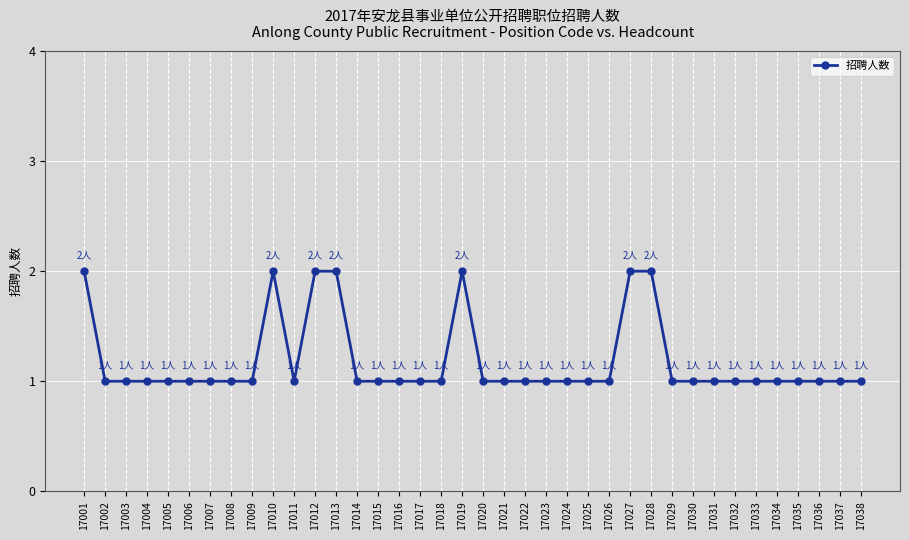

The chart shows a value of 1 at 17012. True or false?

False